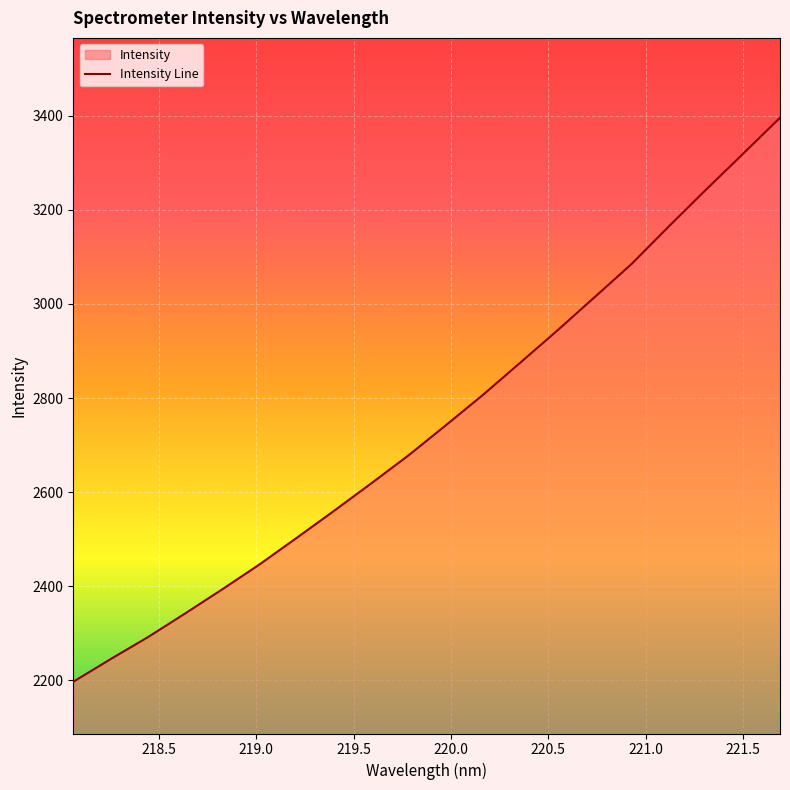

Reading left to right, what are all the values shown in this chart?

2197.2	2245.3	2291.8	2342.2	2393.5	2446.4	2502.8	2560.0	2618.4	2677.8	2741.5	2806.2	2874.4	2942.9	3013.5	3084.4	3164.0	3242.1	3318.7	3395.6